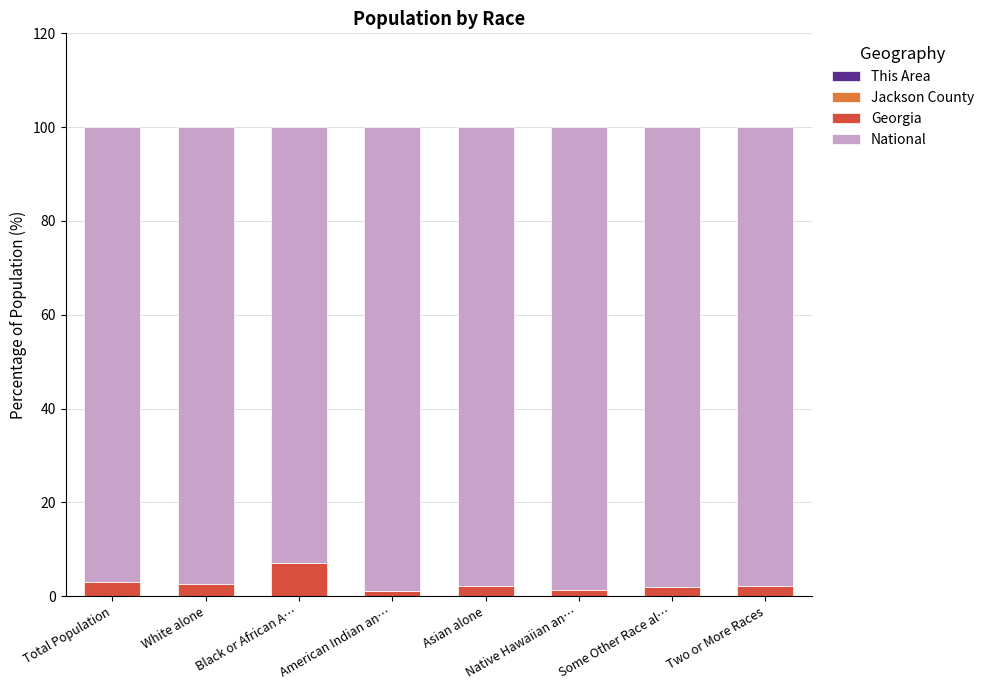

Which series changed the most between Total Population and Native Hawaiian an…?

National